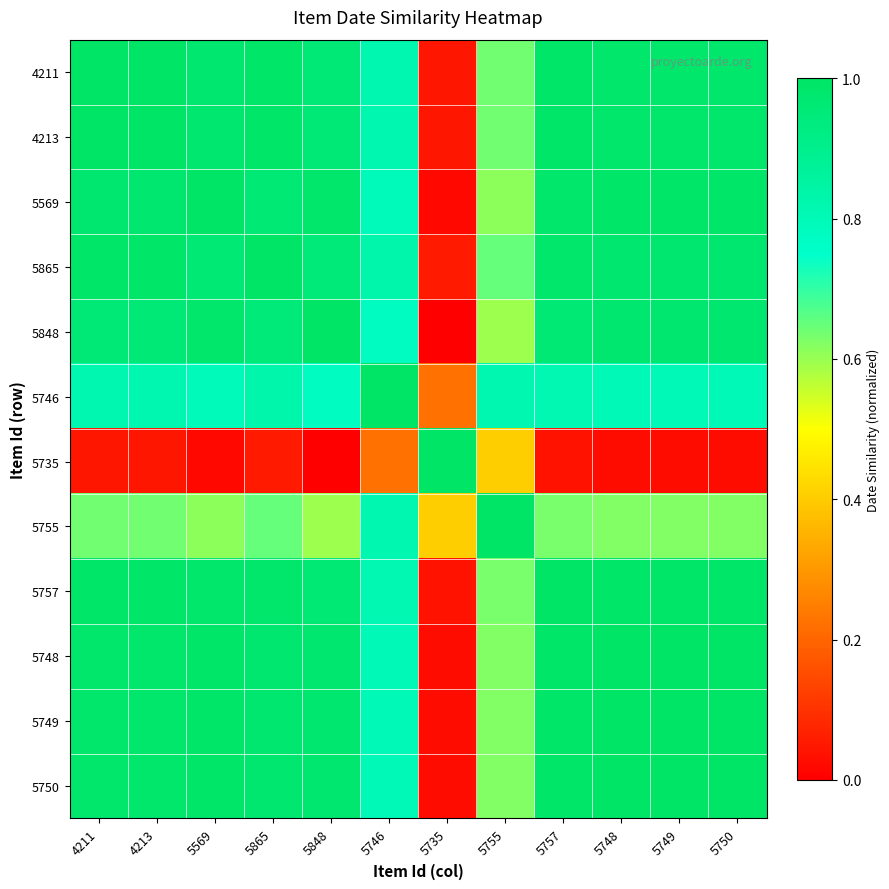

At 5848, list the series in order from largest to smallest.

5848, 5569, 5748, 5749, 5750, 5757, 4211, 4213, 5865, 5746, 5755, 5735